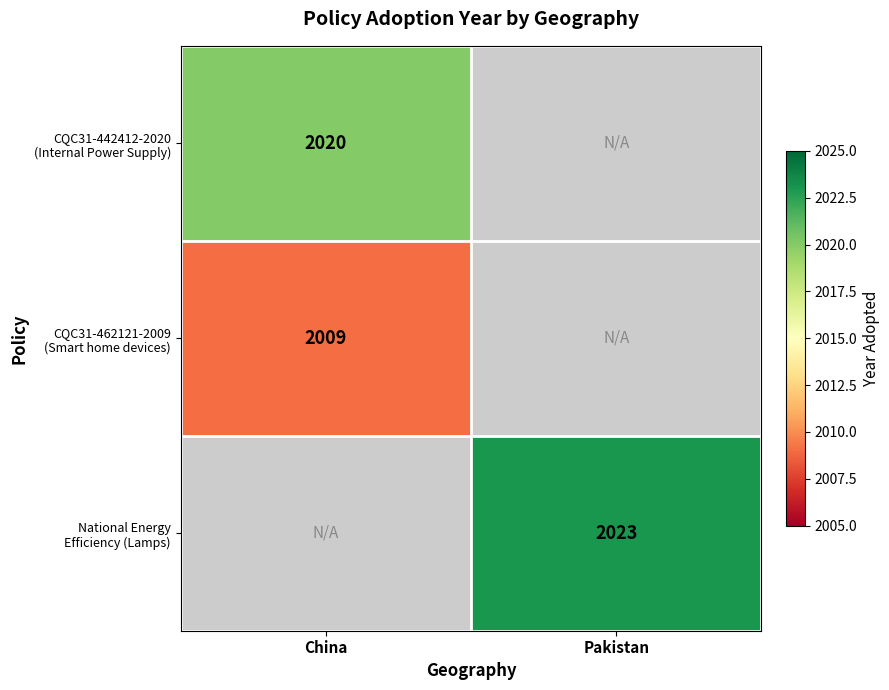

What is the spread (max minus min) of values at China?

11.0